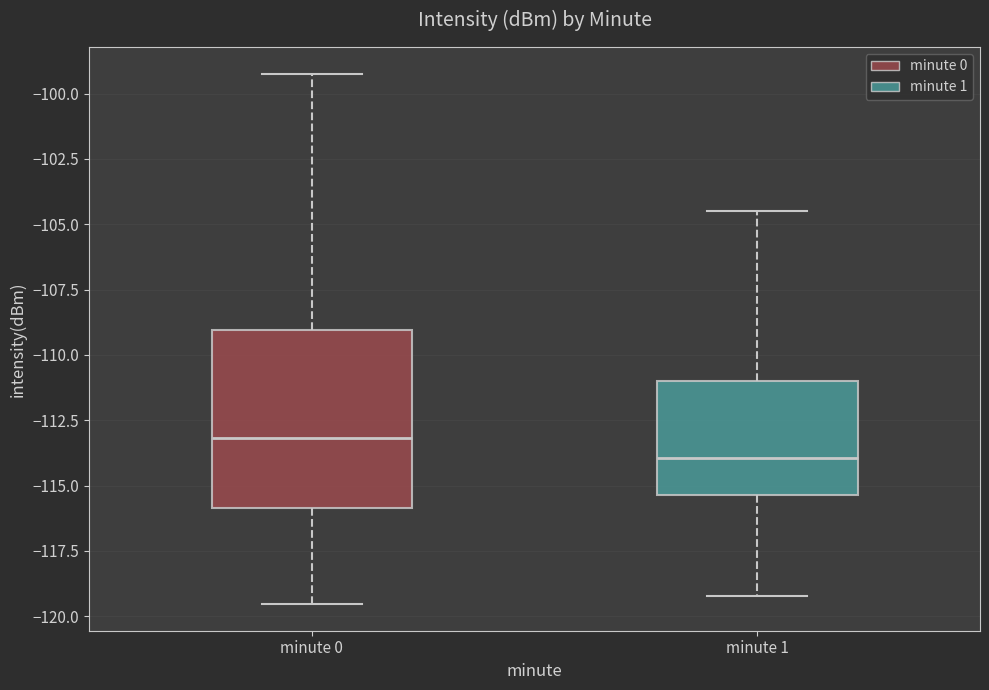

Comparing the boxes themselves (not the whiskers), which one is the tallest?

minute 0